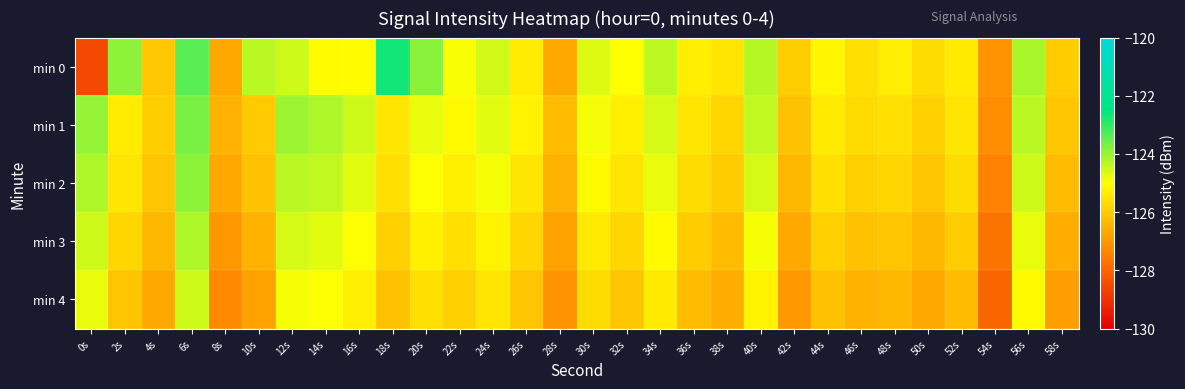

Which series has the largest total across all categories?

min 0